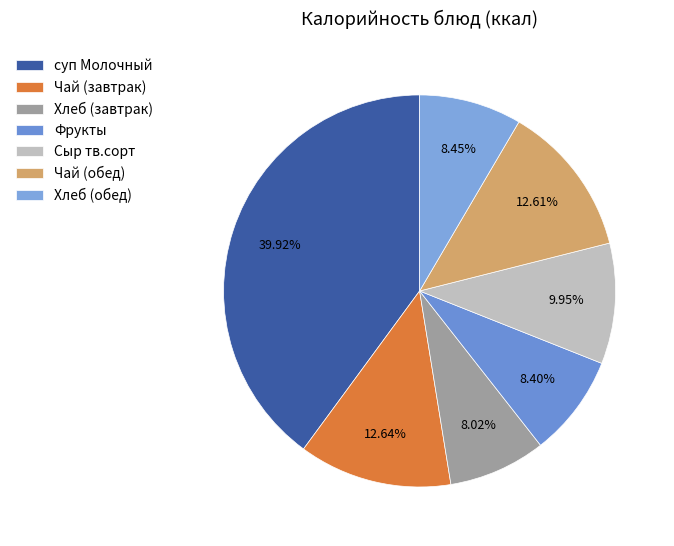

Which category has the smallest portion of the pie?

Хлеб (завтрак)